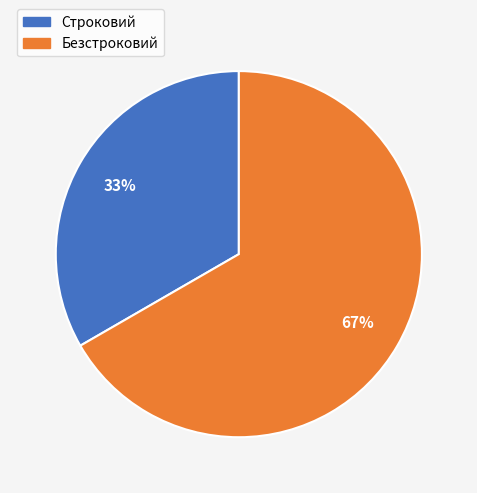

Rank the categories by value from highest to lowest.

Безстроковий, Строковий